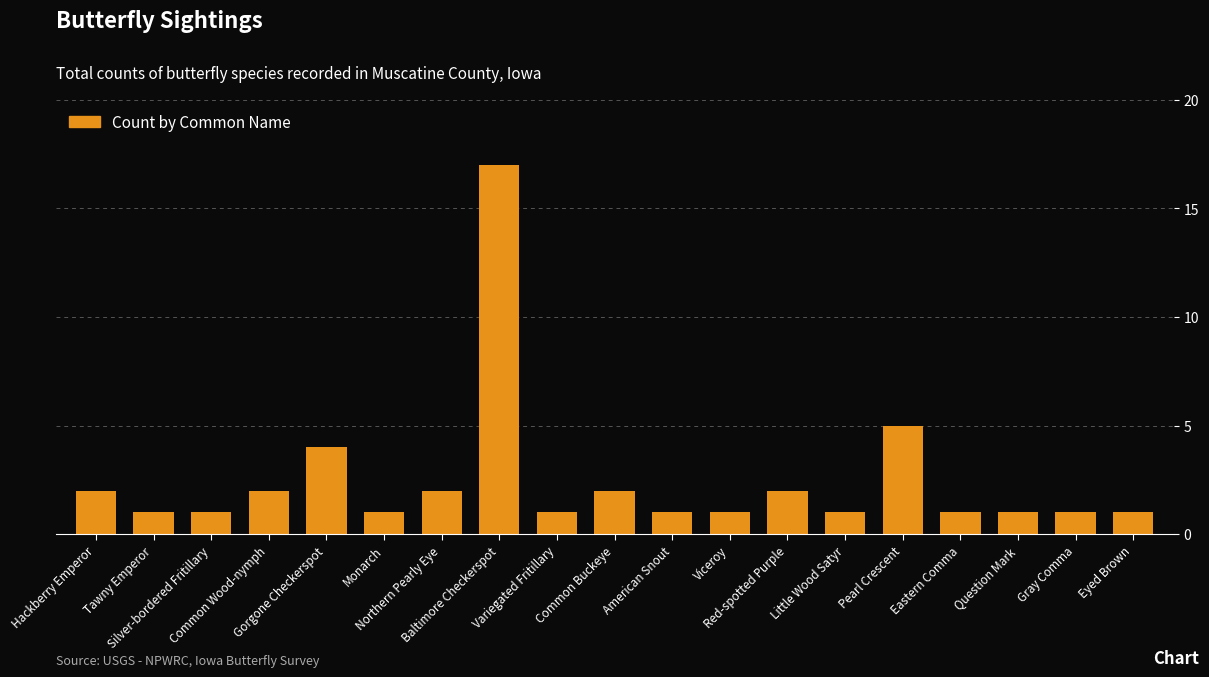

What is the difference between the second highest and second lowest values?

4